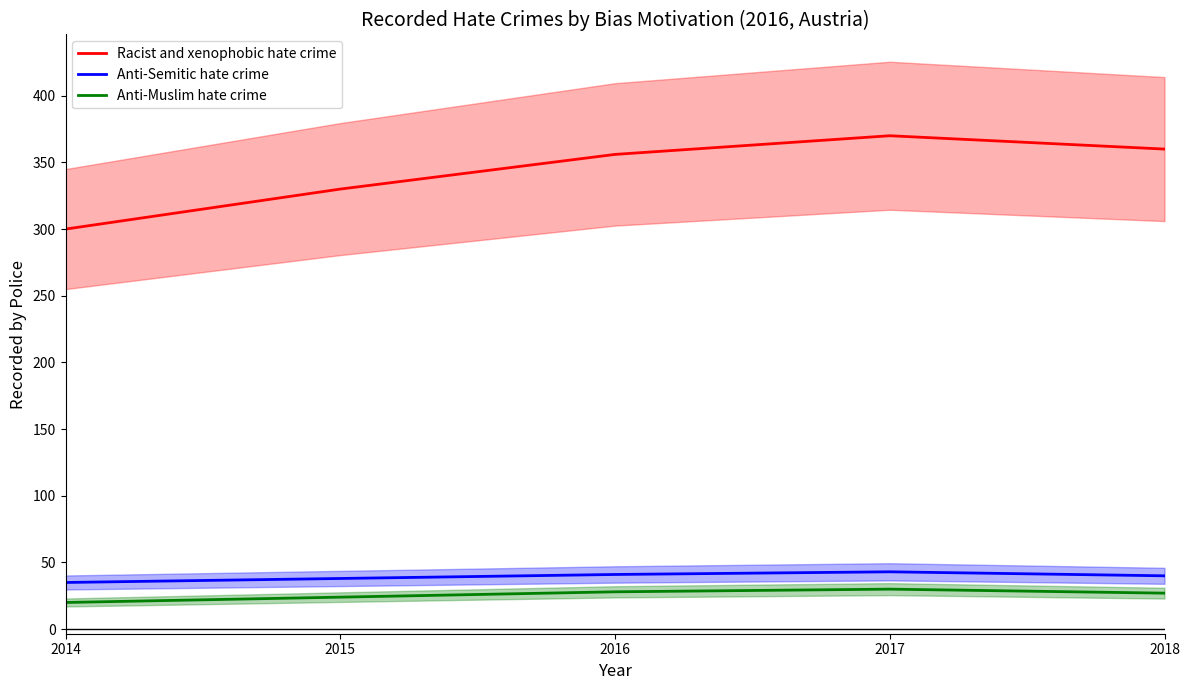

Which series has the largest total across all categories?

Racist and xenophobic hate crime